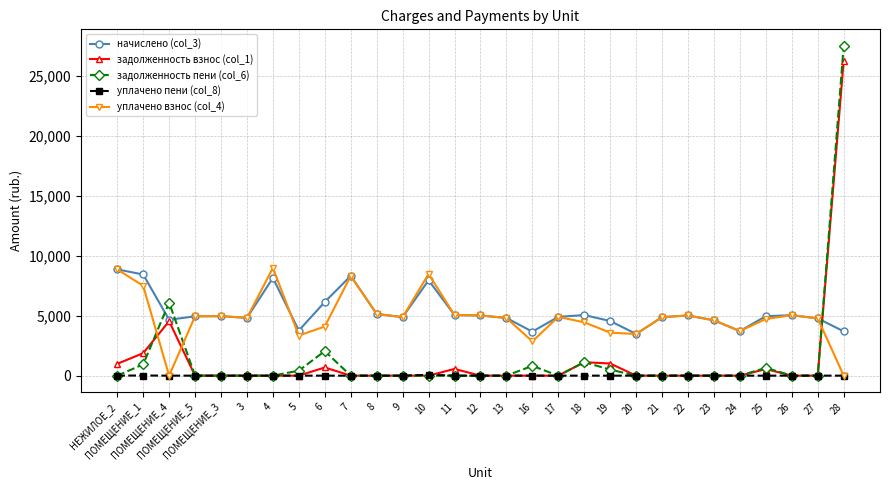

Between 17 and 28, which series saw the biggest shift?

задолженность пени (col_6)